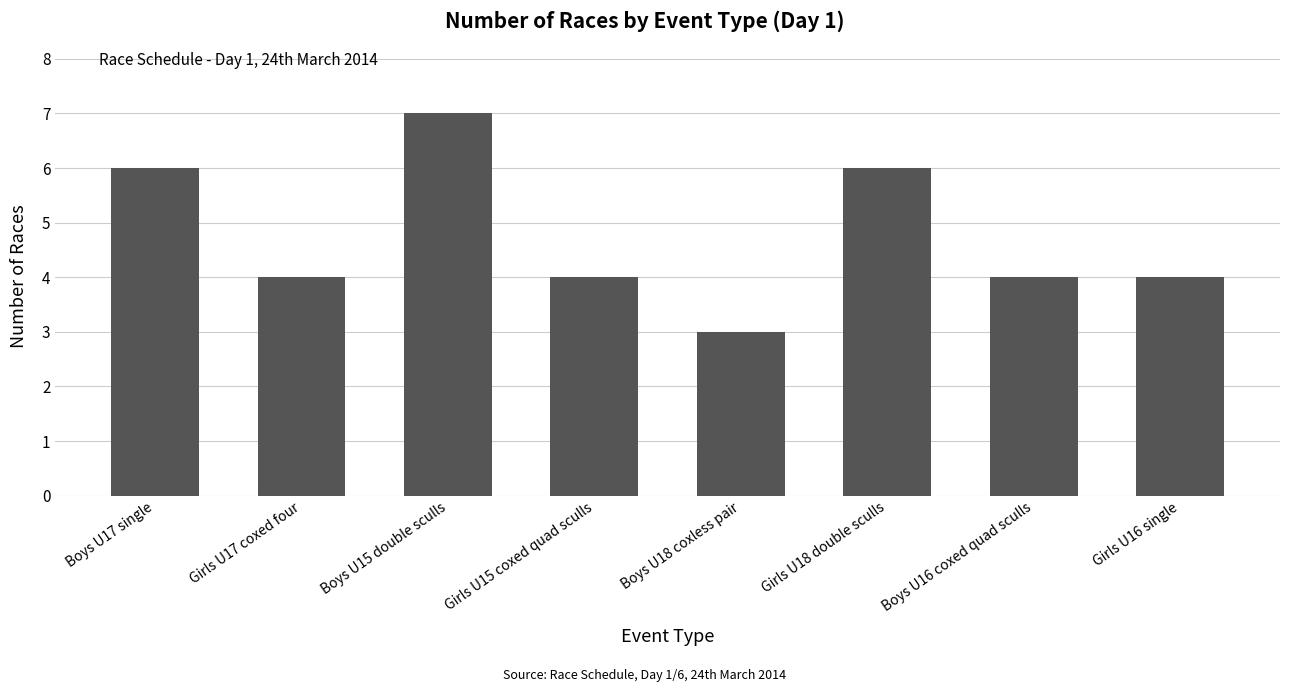

Reading right to left, extract all data points from this chart.

4	4	6	3	4	7	4	6